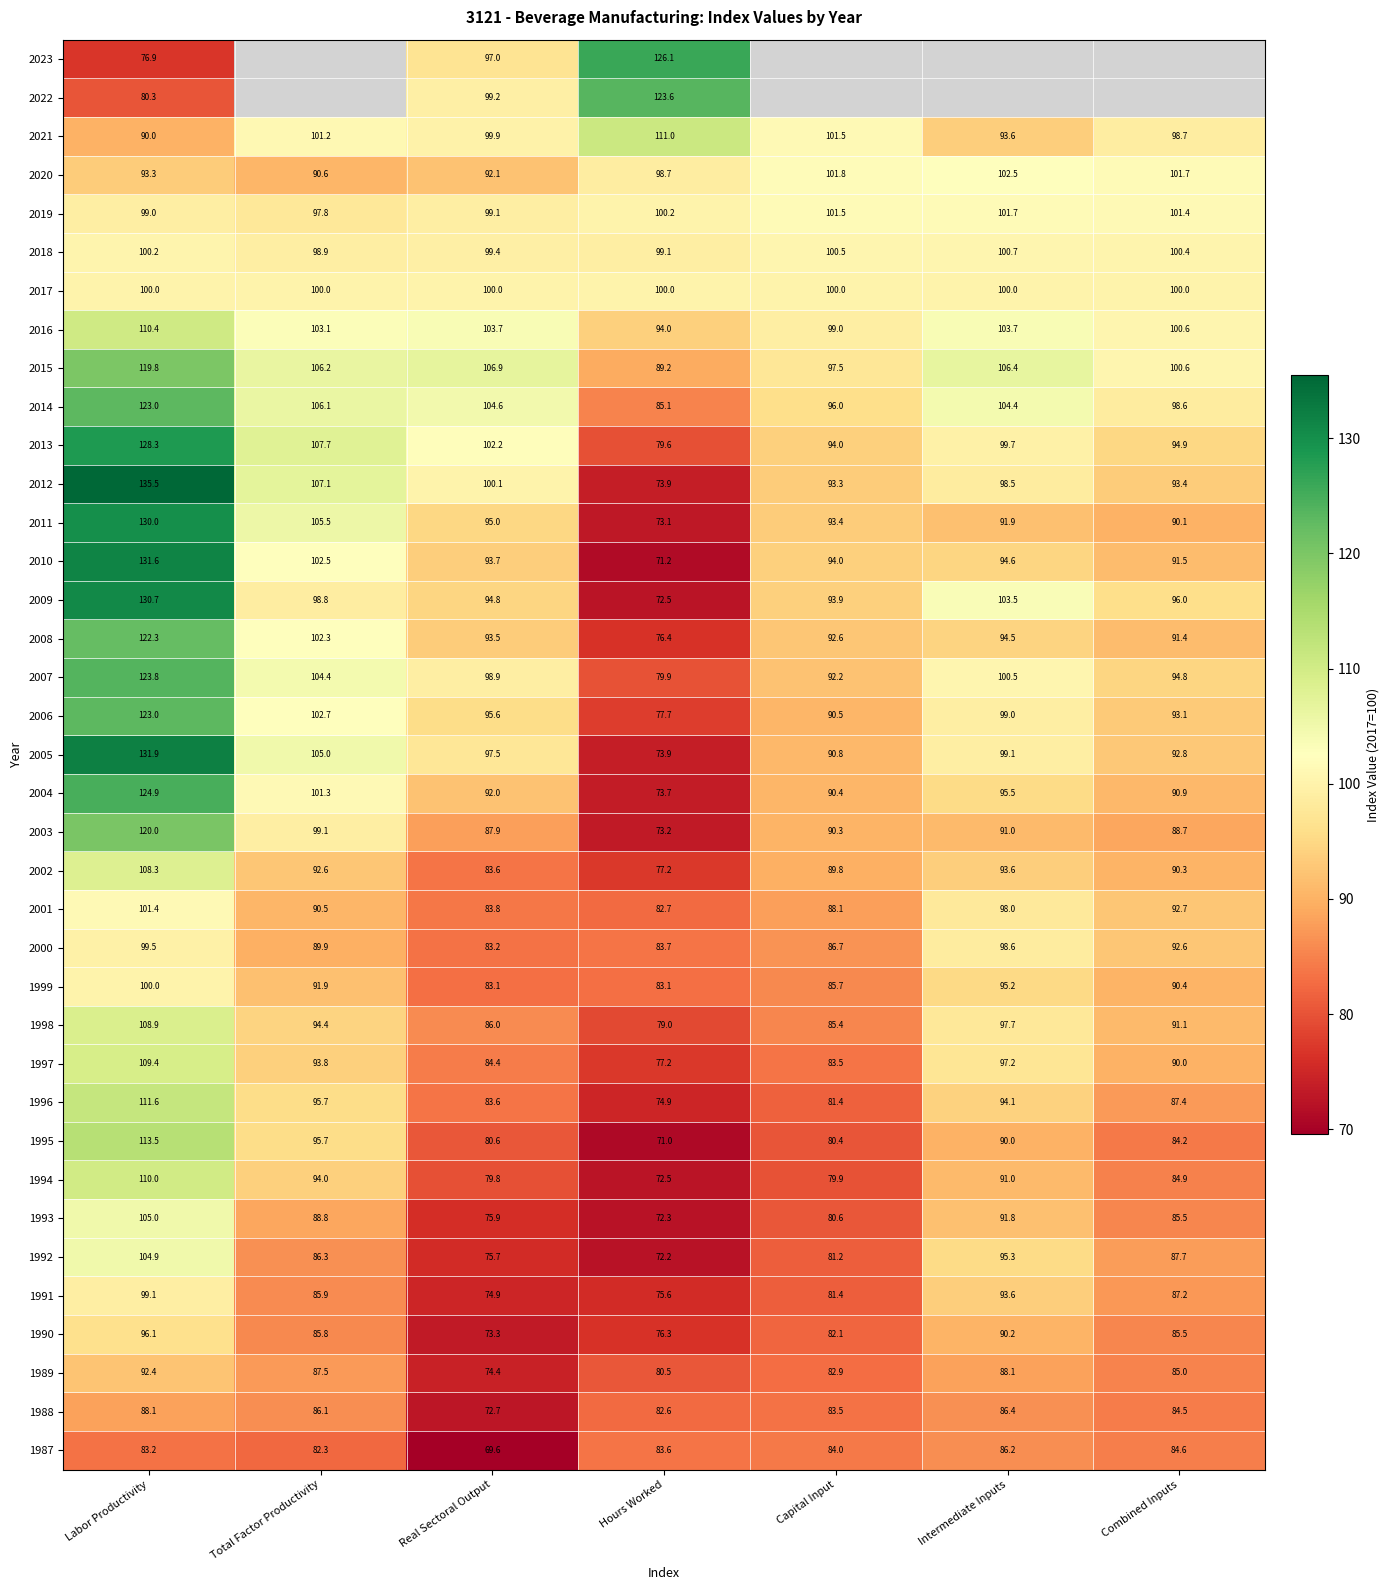

List the labels in order of 1987 value, largest first.

Intermediate Inputs, Combined Inputs, Capital Input, Hours Worked, Labor Productivity, Total Factor Productivity, Real Sectoral Output